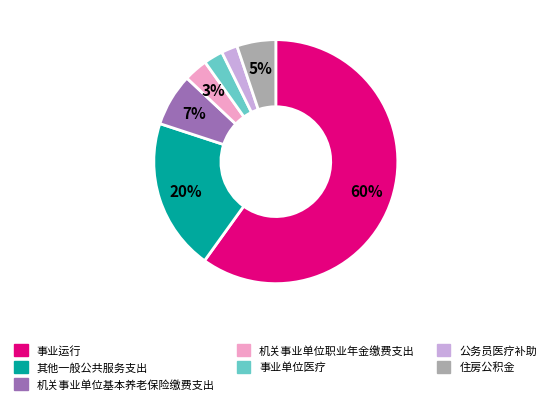

How many slices are in this pie chart?

7